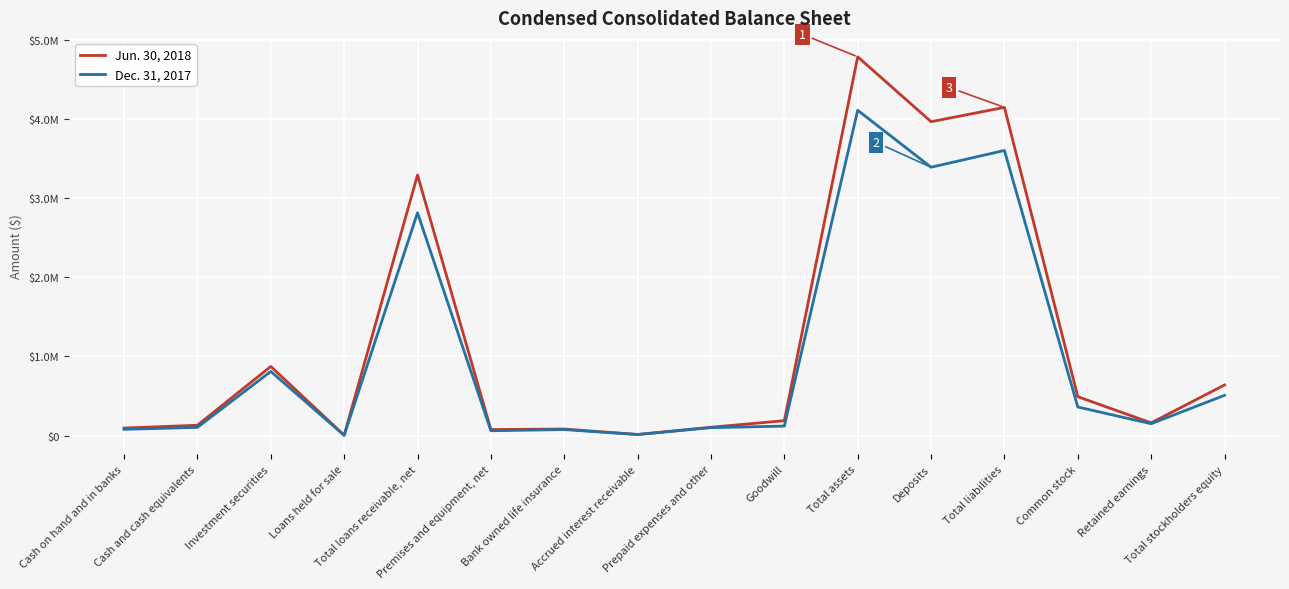

What is the sum of all Dec. 31, 2017 values?

16306331